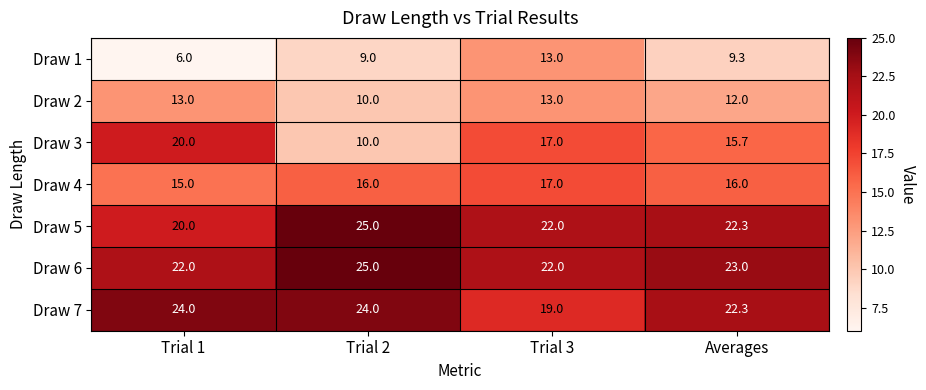

What is the sum of all Draw 6 values?

92.0